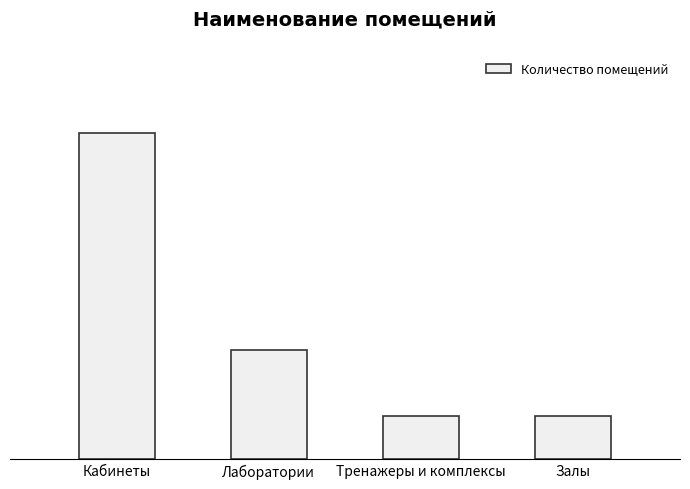

Are the bars horizontal?

No